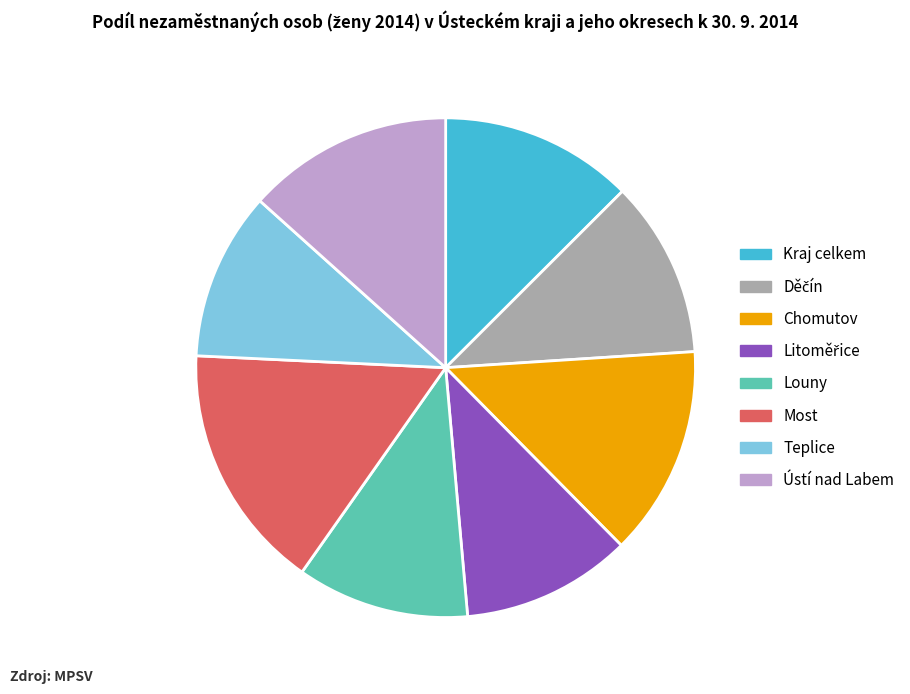

Is it true that Kraj celkem is 6% of the pie?

False